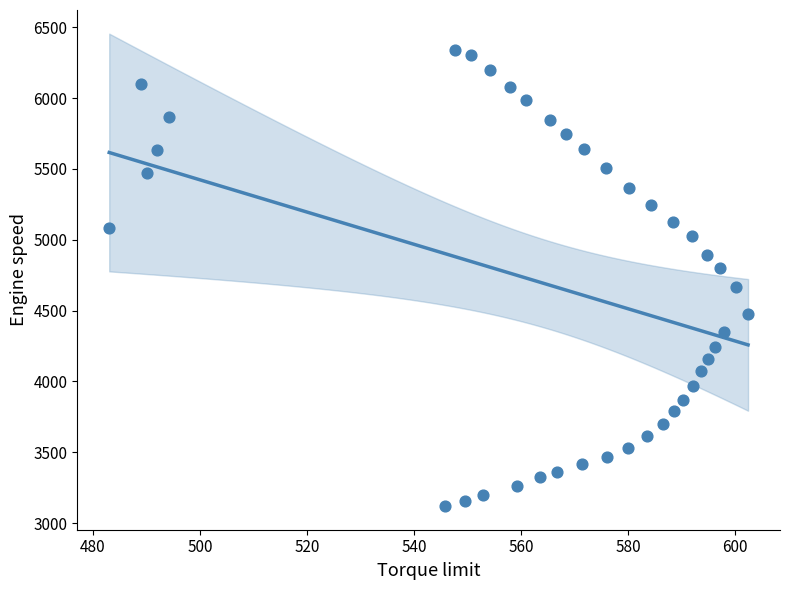

What is the range of Y values (max minus min)?

3223